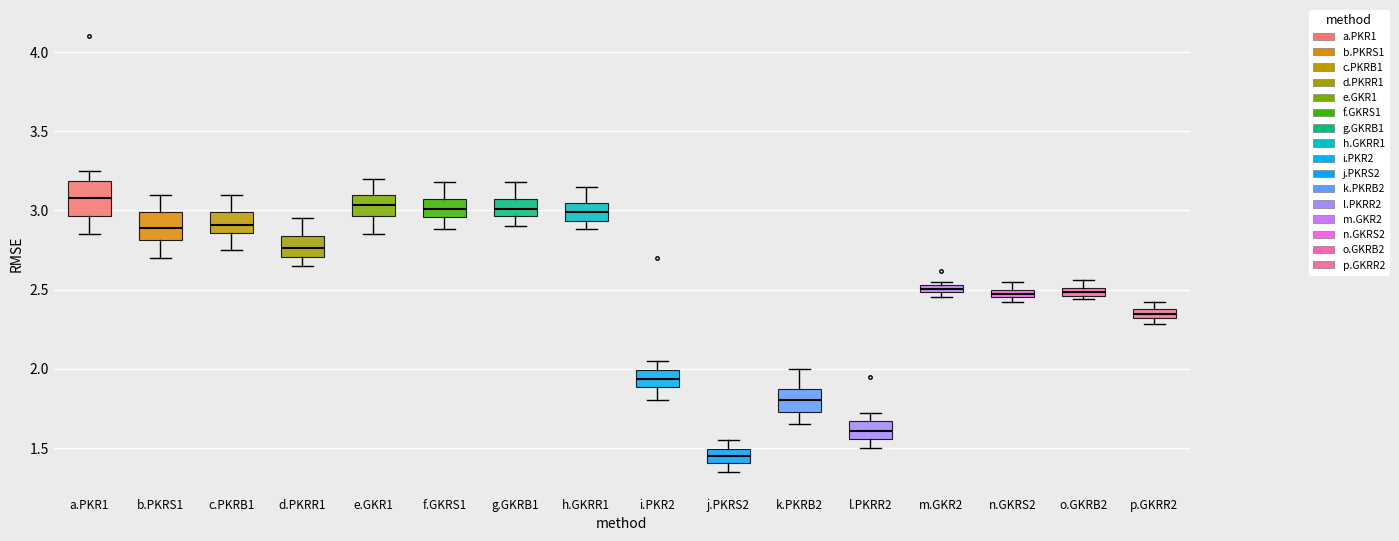

Where is the lower edge of the box for d.PKRR1 on the y-axis? The values are not printed on the chart, so give them approximately, as read against the axis.

2.70